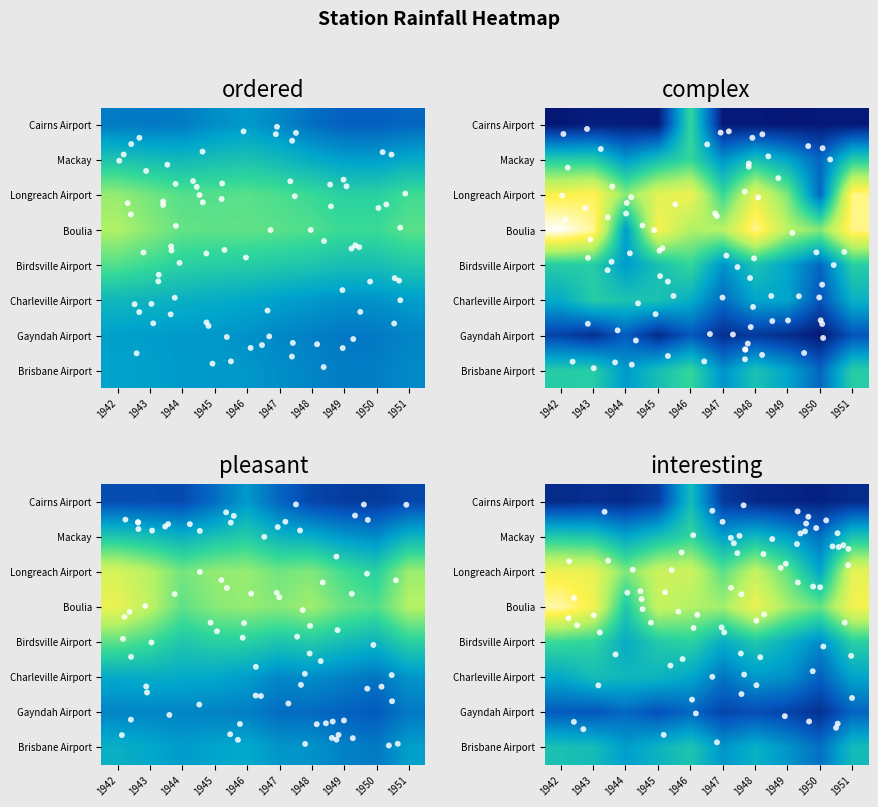

The Boulia series shows 103 at 1950. True or false?

True